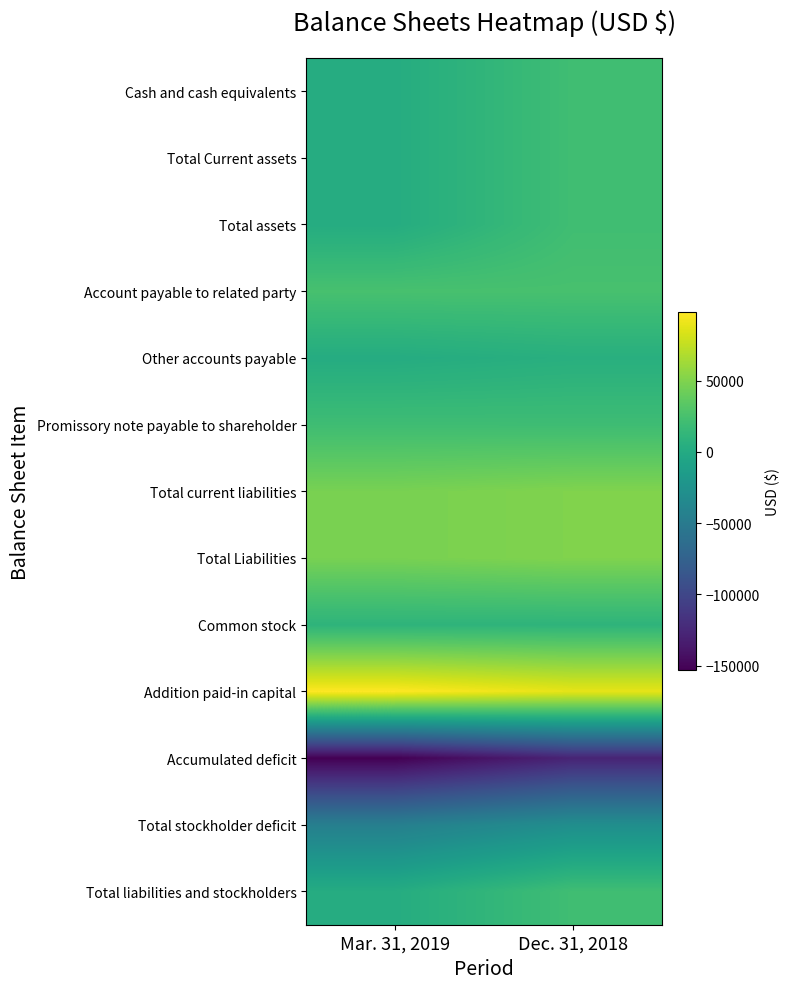

Between Mar. 31, 2019 and Dec. 31, 2018, which series saw the biggest shift?

Accumulated deficit